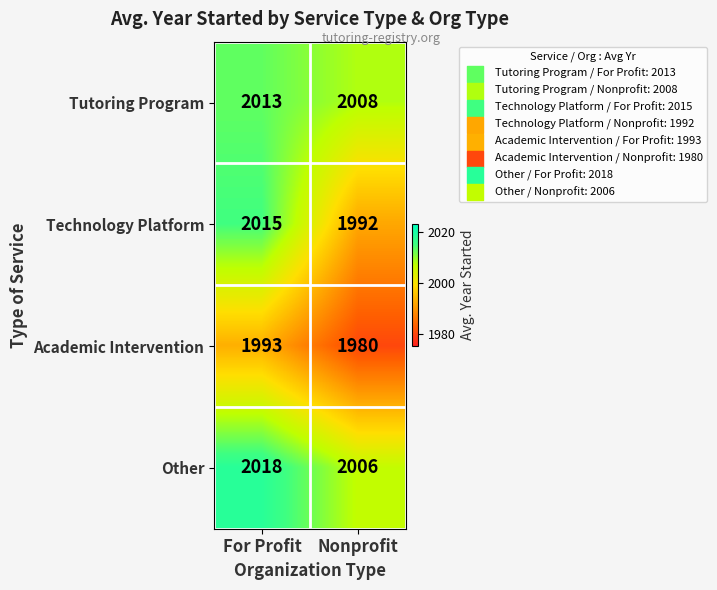

Which series has the largest total across all categories?

Other